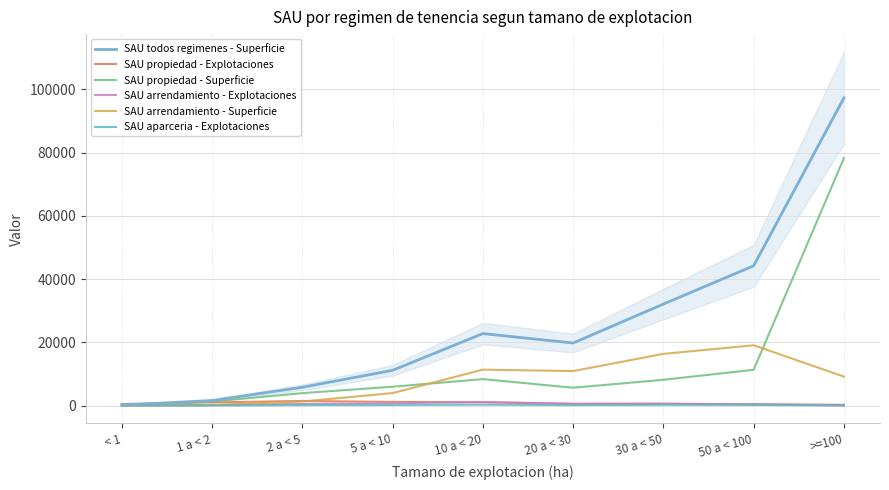

Which category has the lowest value across all series?

< 1